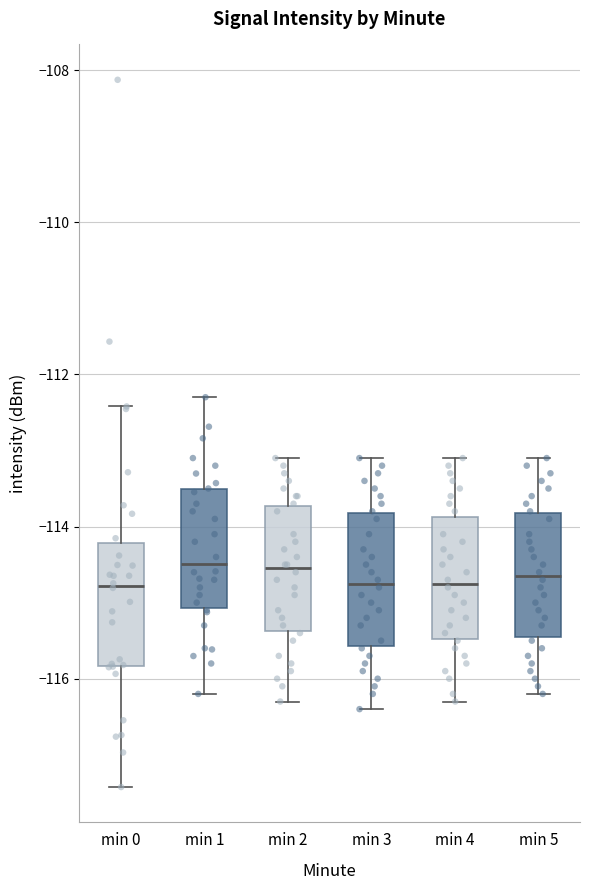

Reading left to right, read every box against the y-axis: the position of its median line, the range the box covers, and the ends of its whiskers. The values are not printed on the chart, so give them approximately, as read against the axis.

min 0: median -114.8, box -115.8 to -114.2, whiskers -117.4 to -112.4
min 1: median -114.4, box -115.0 to -113.6, whiskers -116.2 to -112.2
min 2: median -114.6, box -115.4 to -113.8, whiskers -116.2 to -113.0
min 3: median -114.8, box -115.6 to -113.8, whiskers -116.4 to -113.0
min 4: median -114.8, box -115.4 to -113.8, whiskers -116.2 to -113.0
min 5: median -114.6, box -115.4 to -113.8, whiskers -116.2 to -113.0